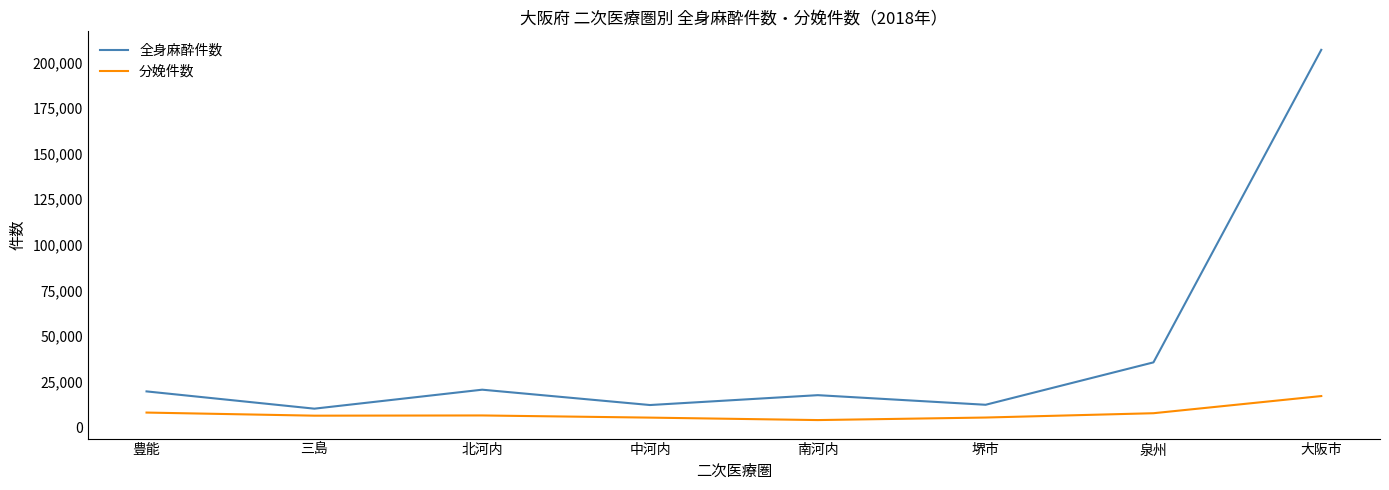

At 豊能, list the series in order from smallest to largest.

分娩件数, 全身麻酔件数